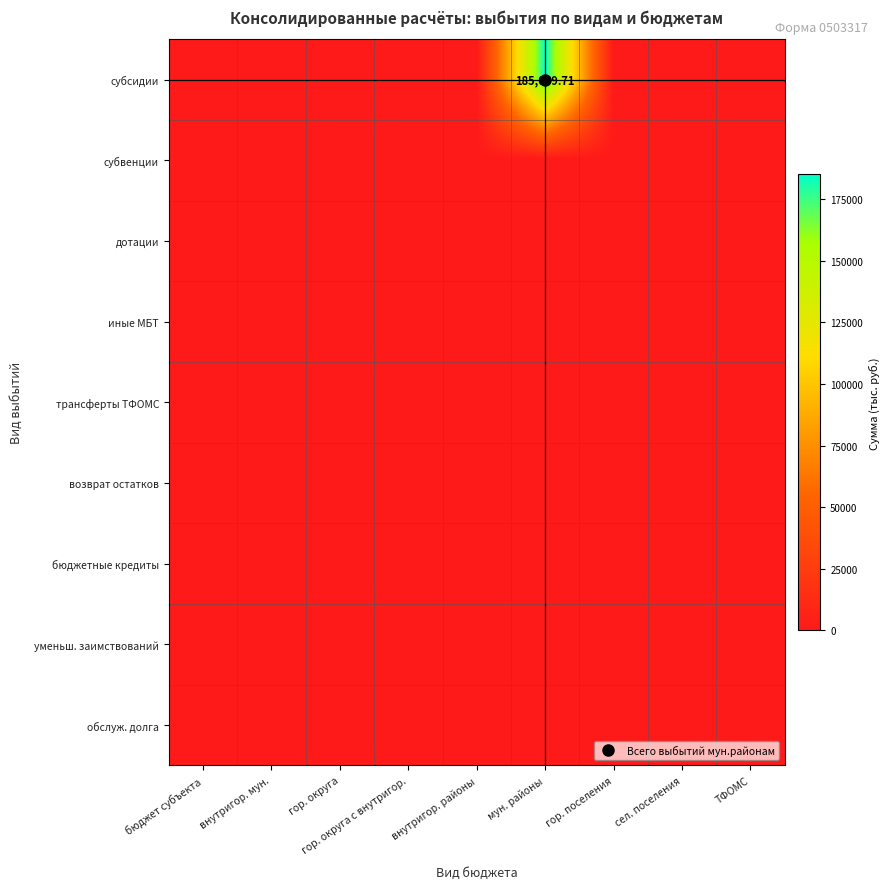

Which has a higher value, сел. поселения or гор. округа?

сел. поселения